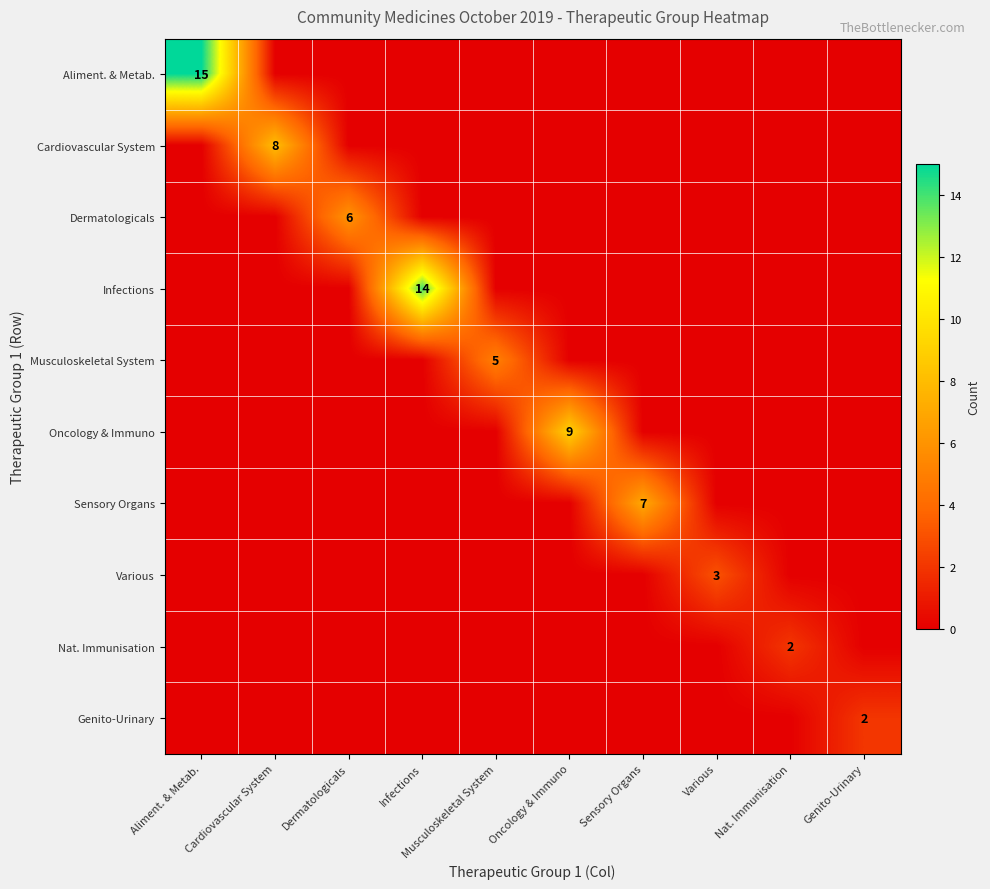

What is the highest value of the Infections series?

14